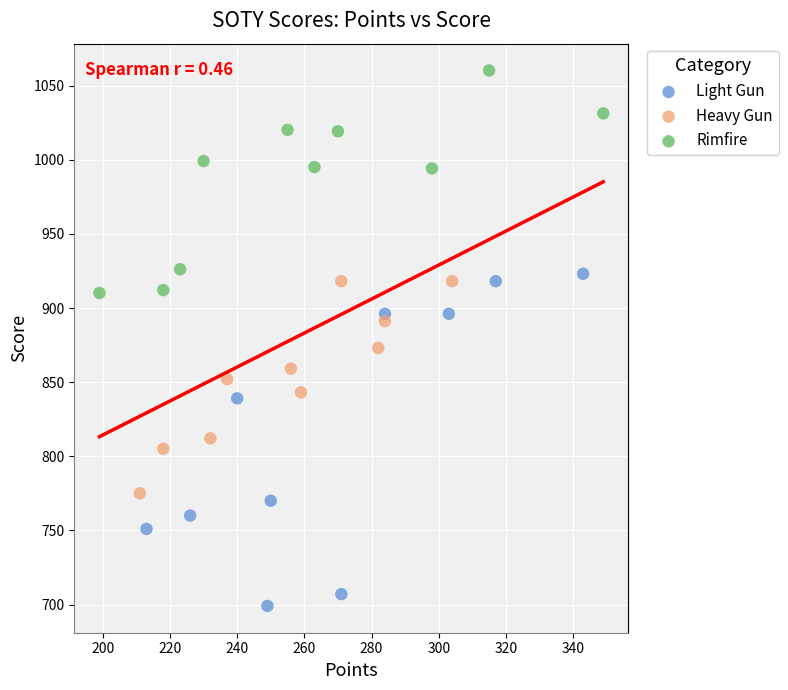

Which series reaches the minimum Y coordinate?

Light Gun